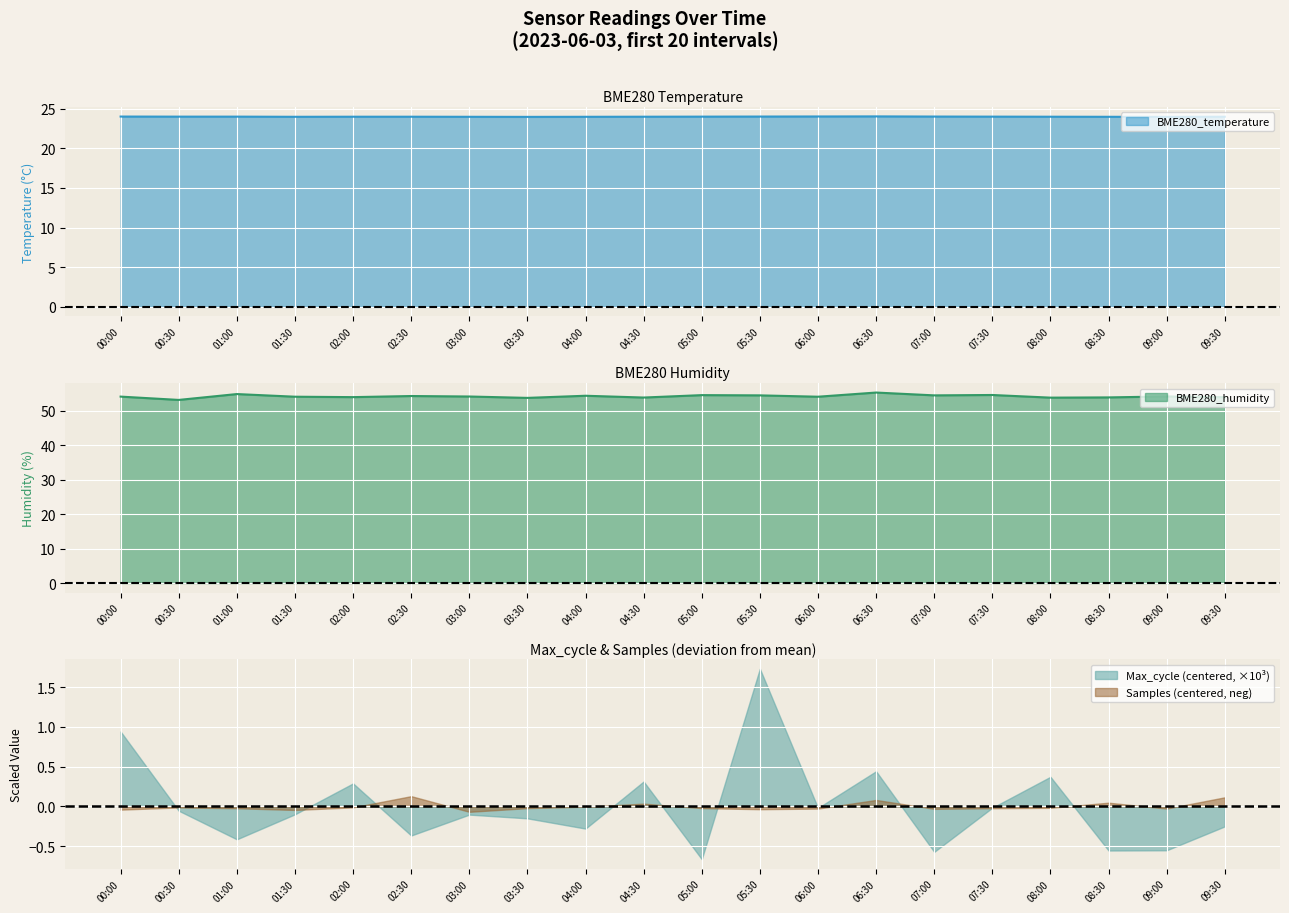

What is the maximum value for BME280_temperature?

24.0